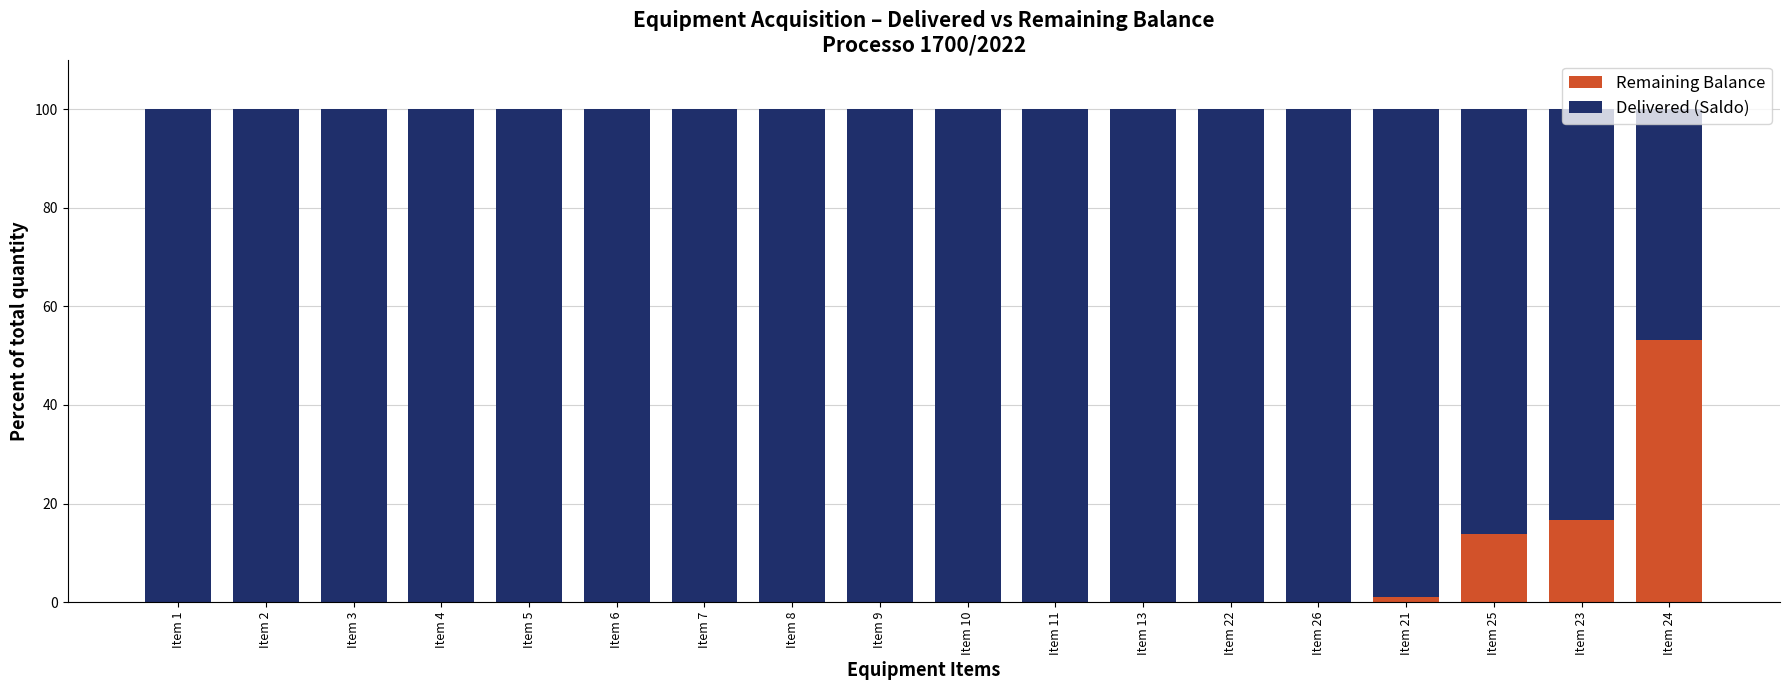

What is the sum of all Remaining Balance values?

84.6